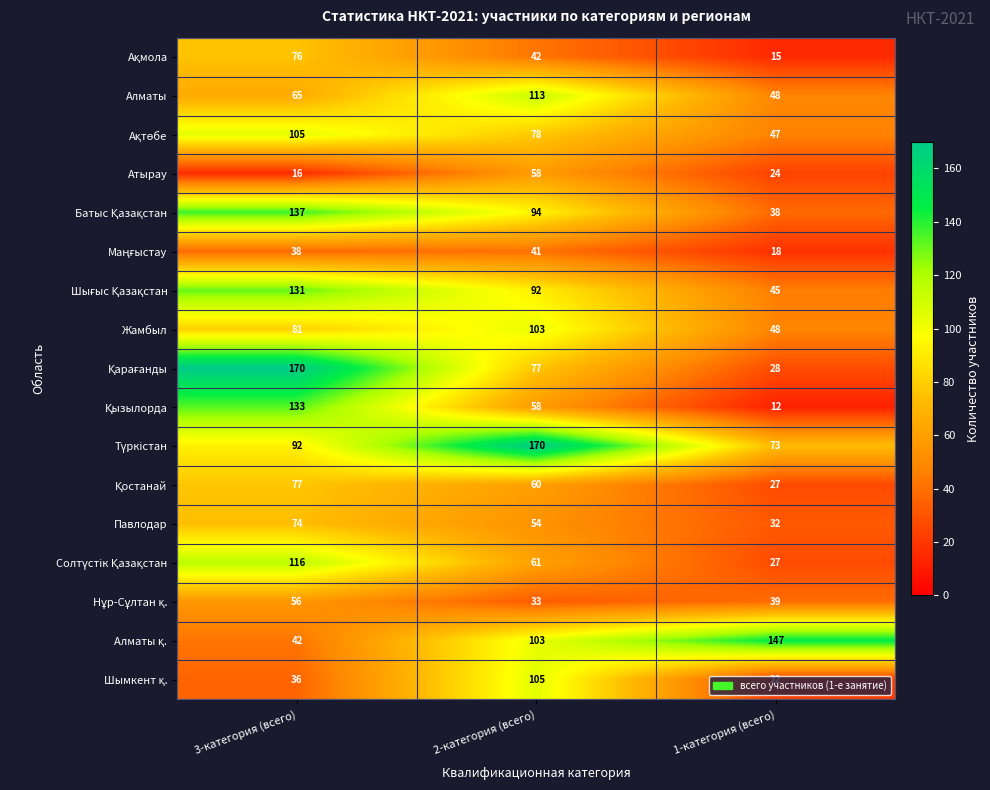

What is the difference between the Жамбыл values at 3-категория (всего) and 2-категория (всего)?

22